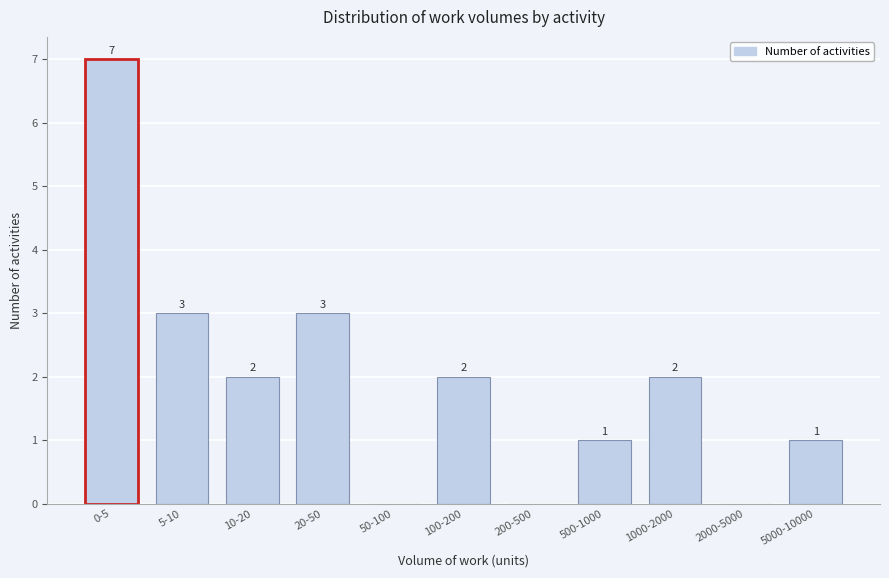

Reading left to right, list all the values displayed in this chart.

0-5=7	5-10=3	10-20=2	20-50=3	50-100=0	100-200=2	200-500=0	500-1000=1	1000-2000=2	2000-5000=0	5000-10000=1